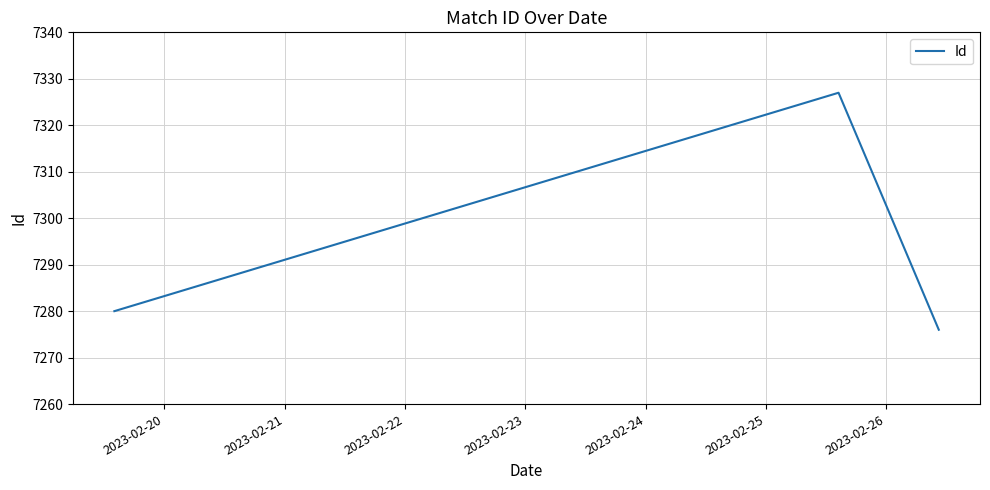

What is the difference between the maximum and minimum values?

51